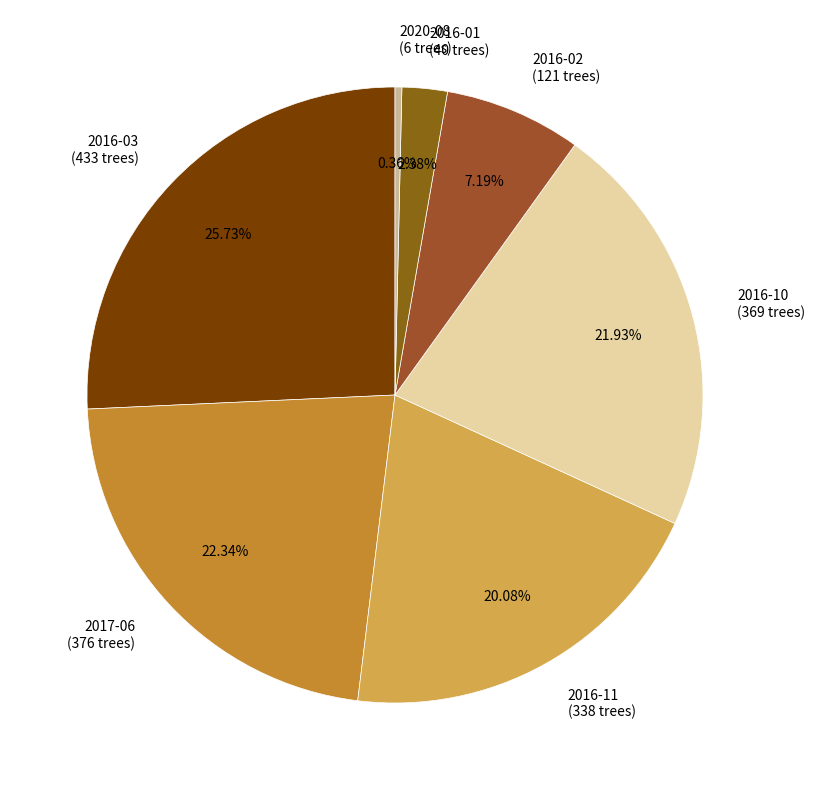

Combined, do 2016-11 and 2020-08 account for over 50%?

No